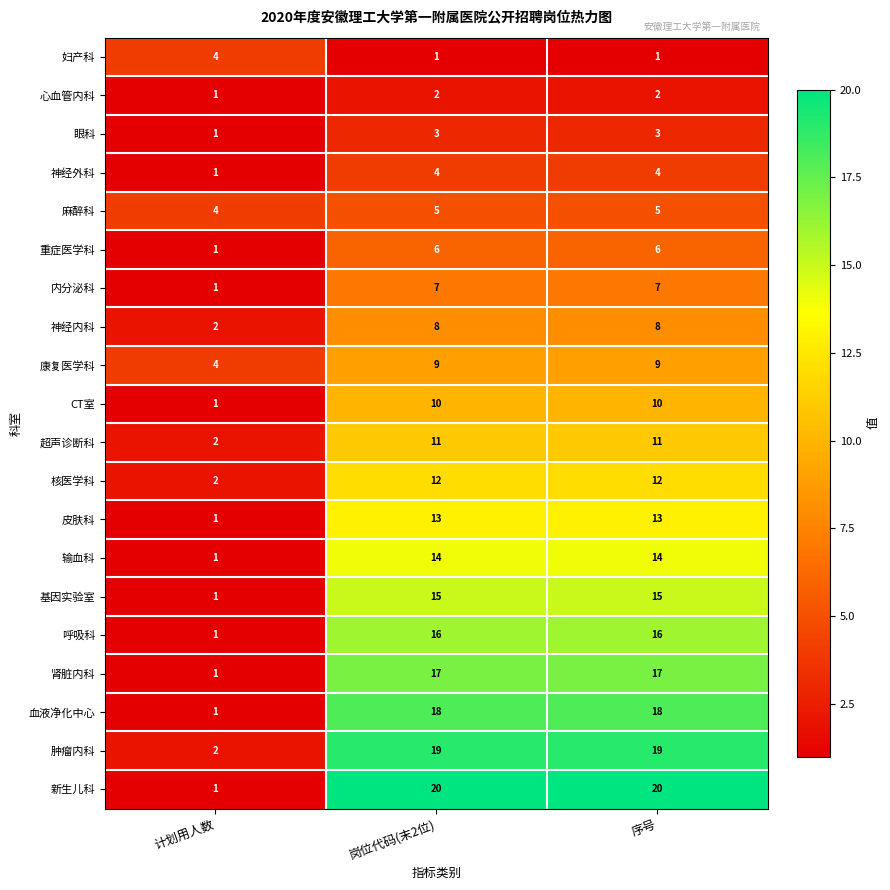

At which label does 呼吸科 reach its minimum?

计划用人数